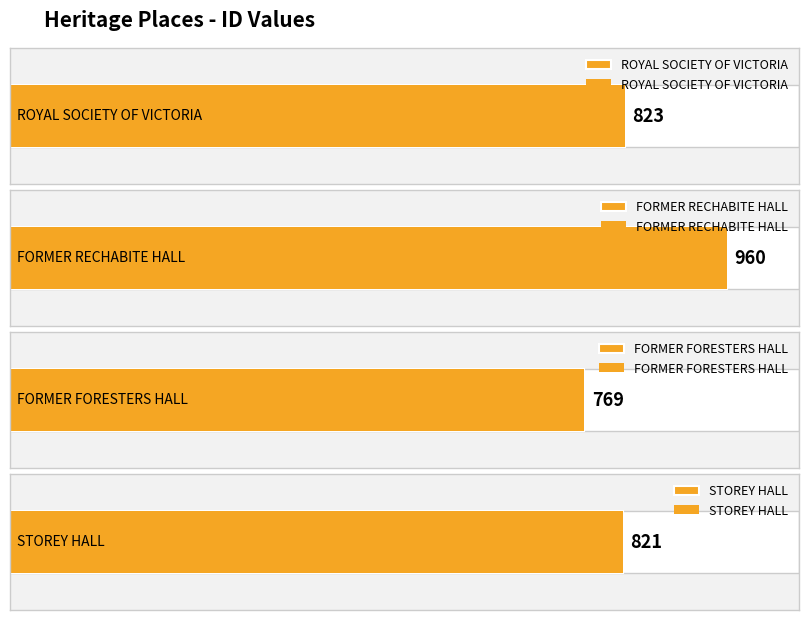

Which label corresponds to the smallest value in the chart?

FORMER FORESTERS HALL